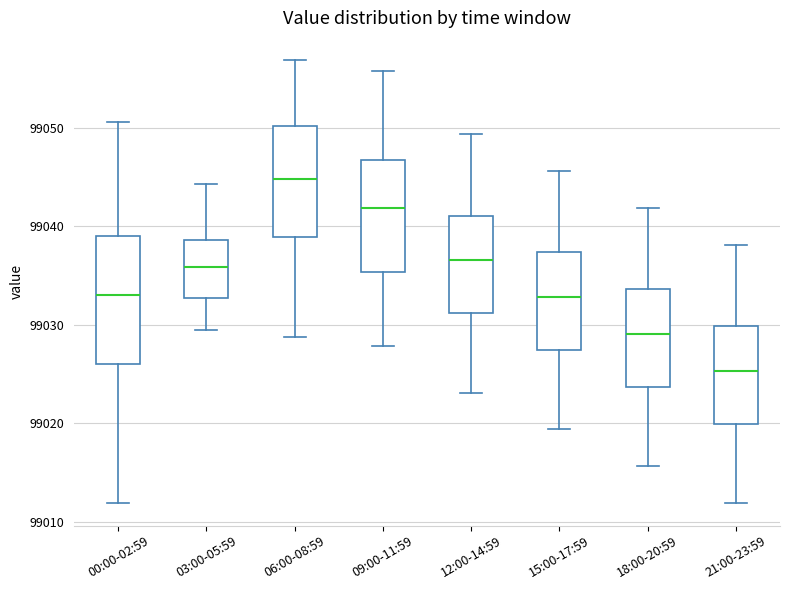

Reading left to right, read every box against the y-axis: the position of its median line, the range the box covers, and the ends of its whiskers. The values are not printed on the chart, so give them approximately, as read against the axis.

00:00-02:59: median 99033, box 99026 to 99039, whiskers 99012 to 99051
03:00-05:59: median 99036, box 99033 to 99039, whiskers 99030 to 99044
06:00-08:59: median 99045, box 99039 to 99050, whiskers 99029 to 99057
09:00-11:59: median 99042, box 99035 to 99047, whiskers 99028 to 99056
12:00-14:59: median 99037, box 99031 to 99041, whiskers 99023 to 99049
15:00-17:59: median 99033, box 99027 to 99037, whiskers 99019 to 99046
18:00-20:59: median 99029, box 99024 to 99034, whiskers 99016 to 99042
21:00-23:59: median 99025, box 99020 to 99030, whiskers 99012 to 99038